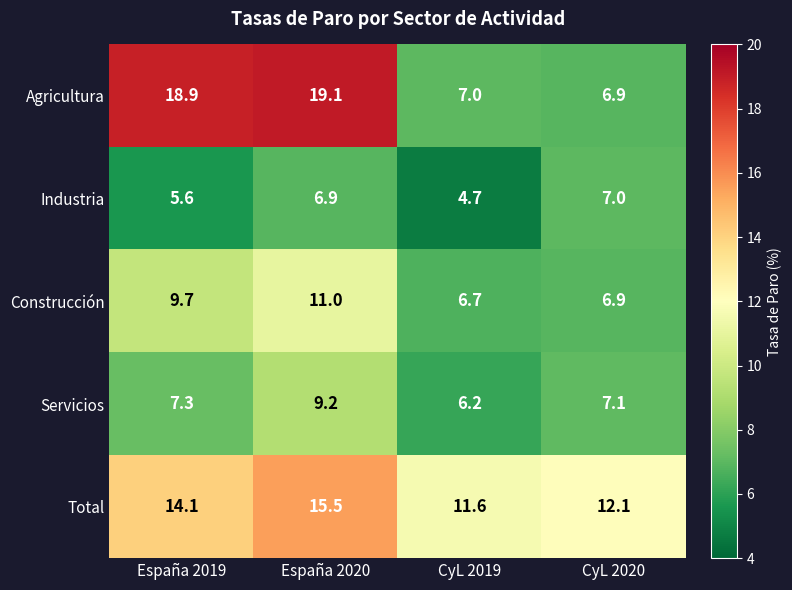

List the series in order of their peak value, lowest first.

Industria, Servicios, Construcción, Total, Agricultura